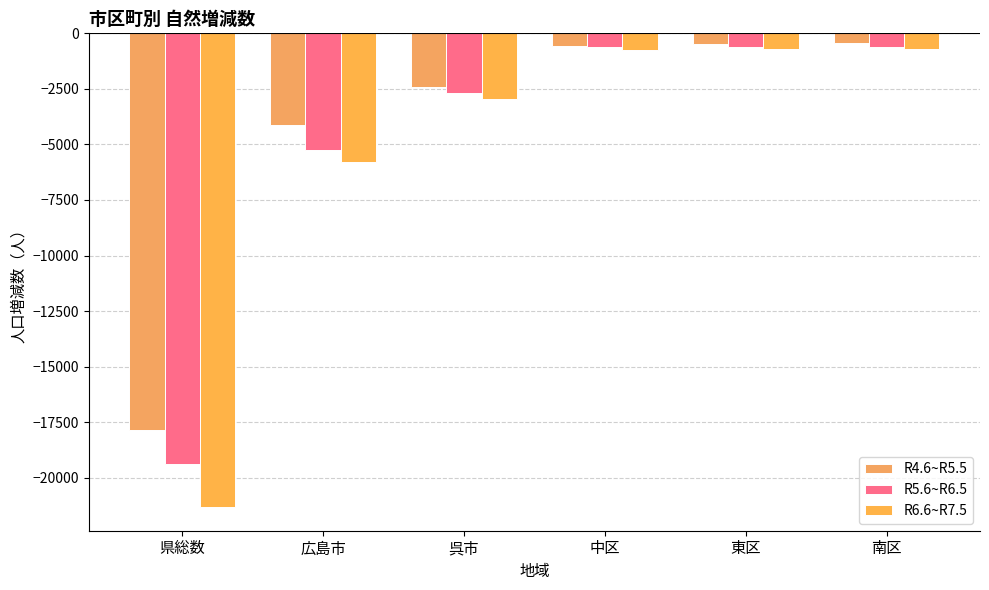

How many data points in R4.6~R5.5 are above -583?

2